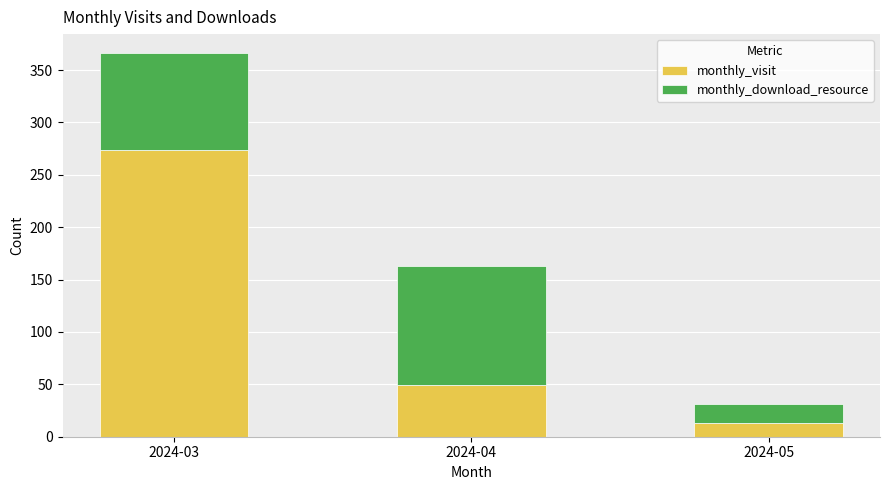

How many data points does each series have?

3